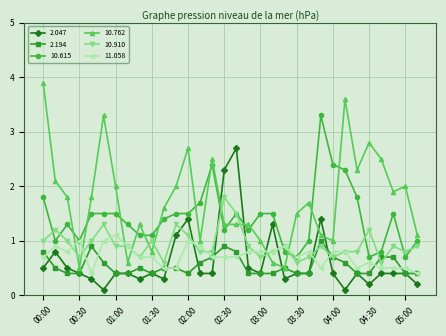

What is the value of the 10.762 point at the 16th from the left?

1.3